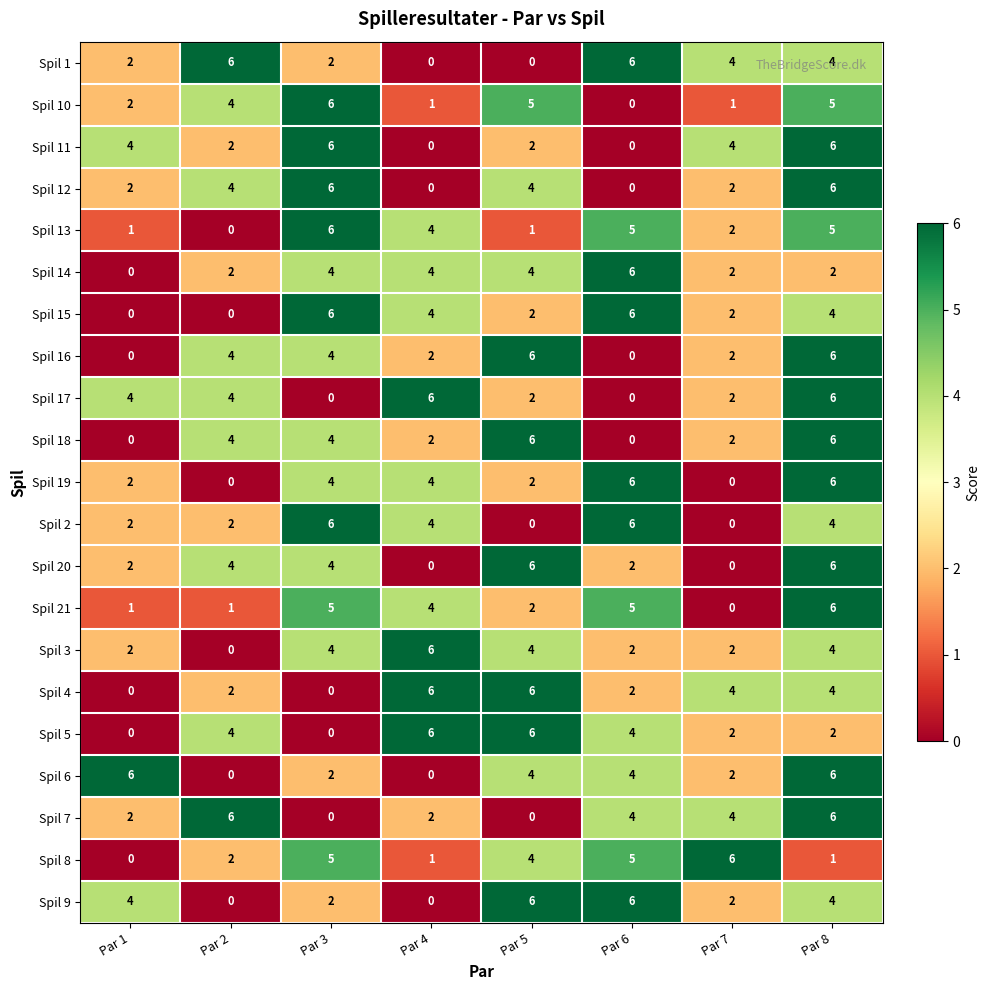

What is the difference between the second highest and minimum values in the Spil 10 series?

5